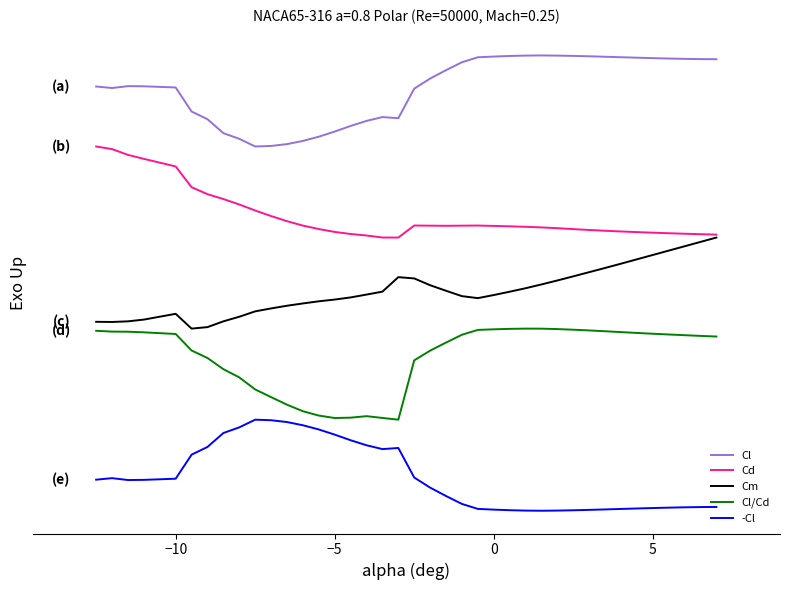

What is the highest value of the Cl series?

5.0